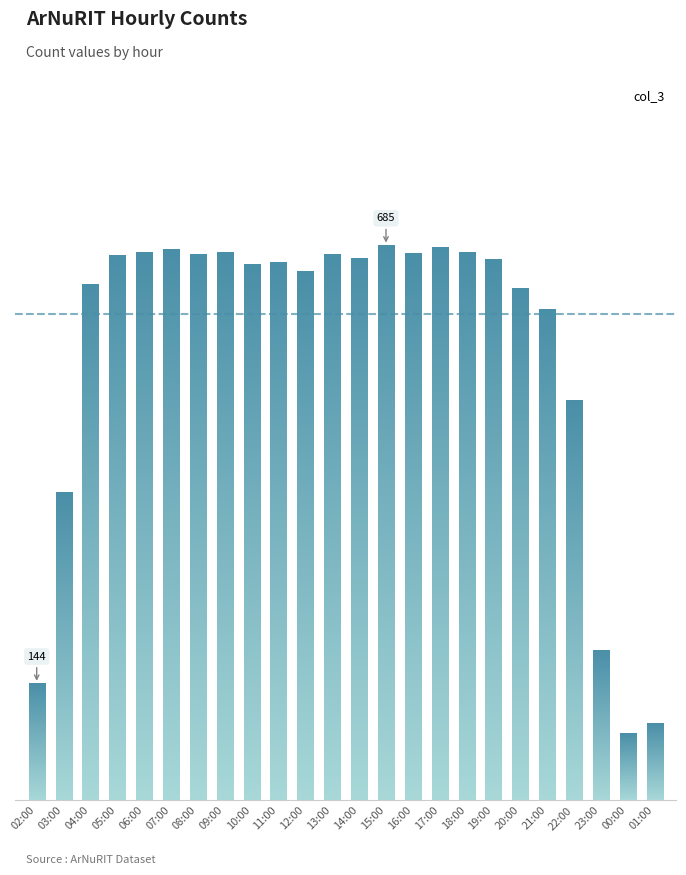

What is the change in value from 21:00 to 00:00?

-523